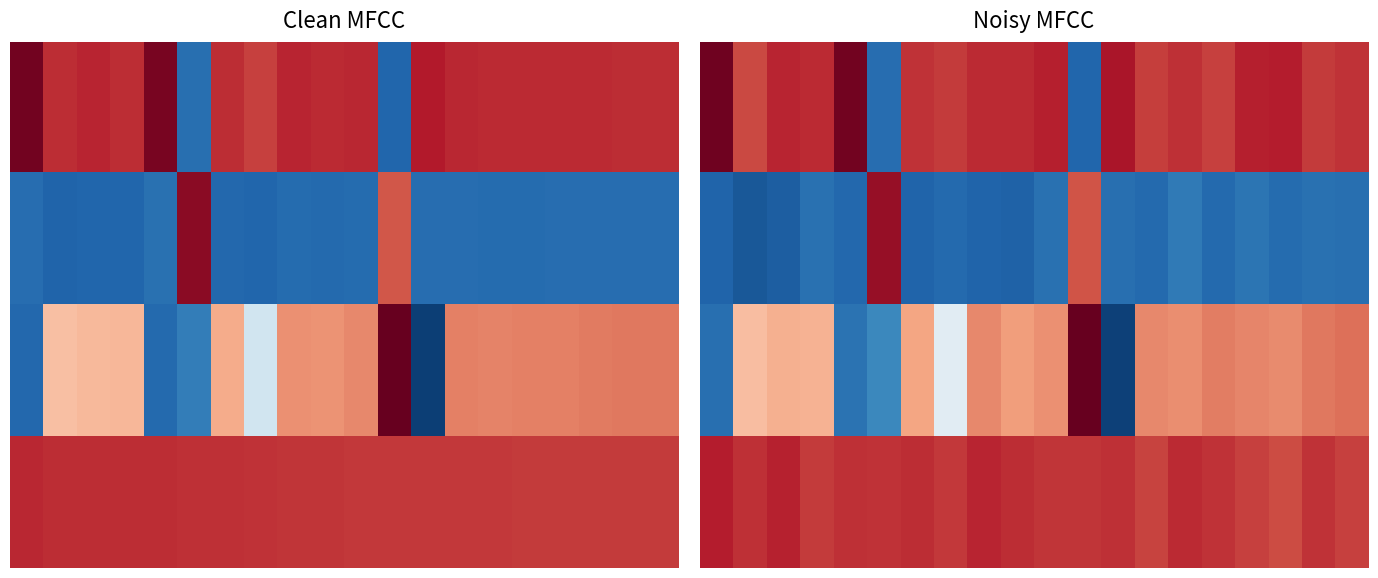

How many distinct data groups are displayed?

4